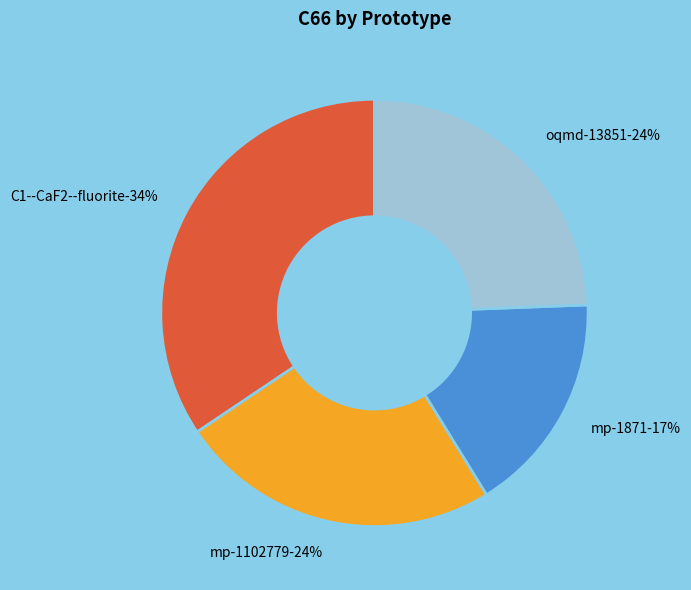

What percentage is the mp-1102779 slice, to the nearest percent?

24%